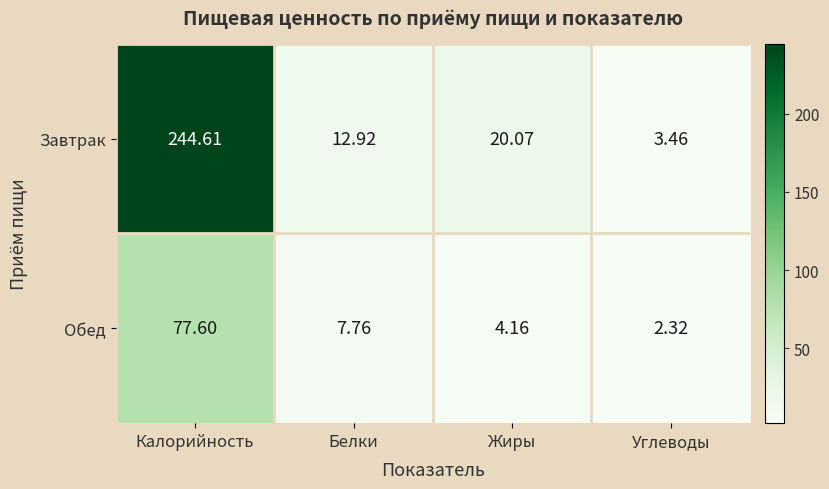

Which category has the lowest value in the Обед series?

Углеводы